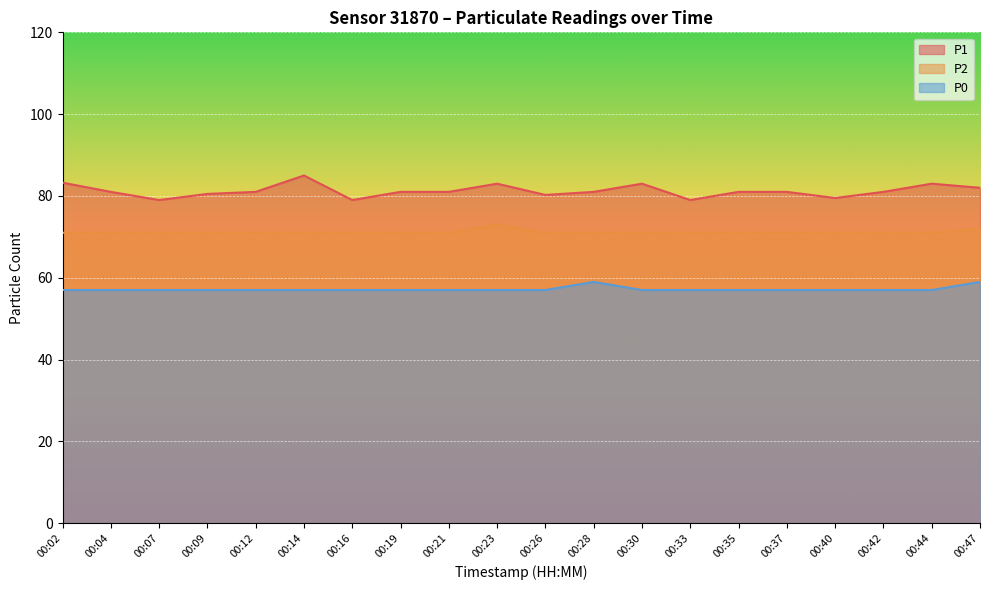

What are all the series names shown in the legend?

P1, P2, P0